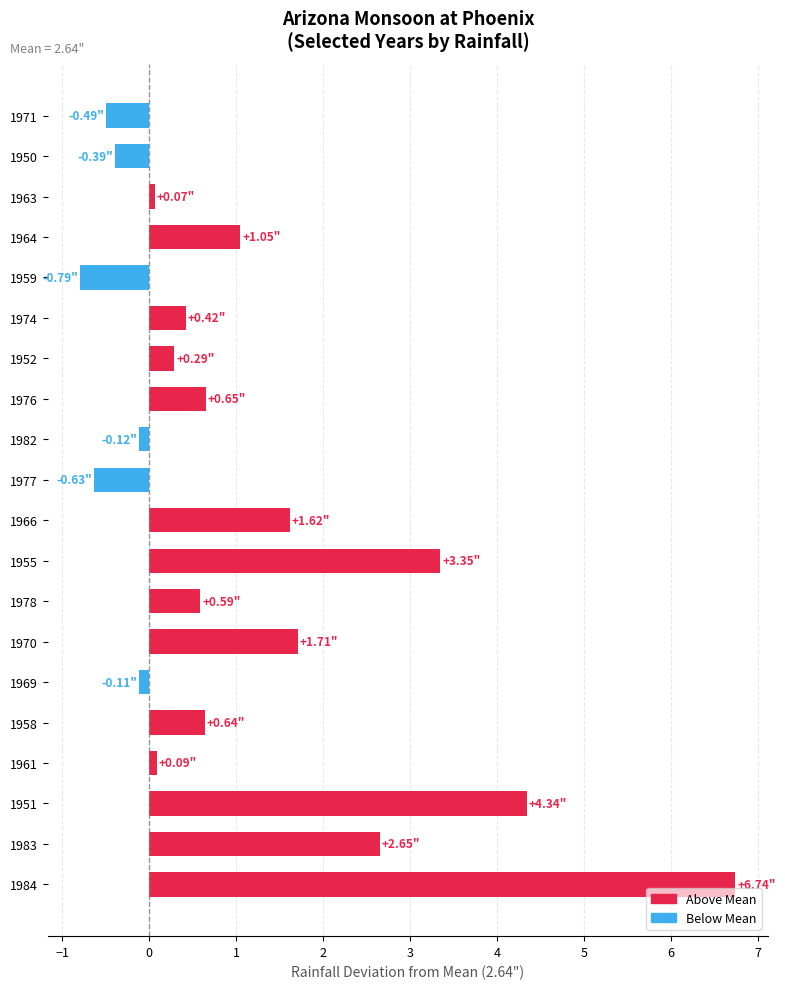

What is the change in value from 1976 to 1971?

-1.1